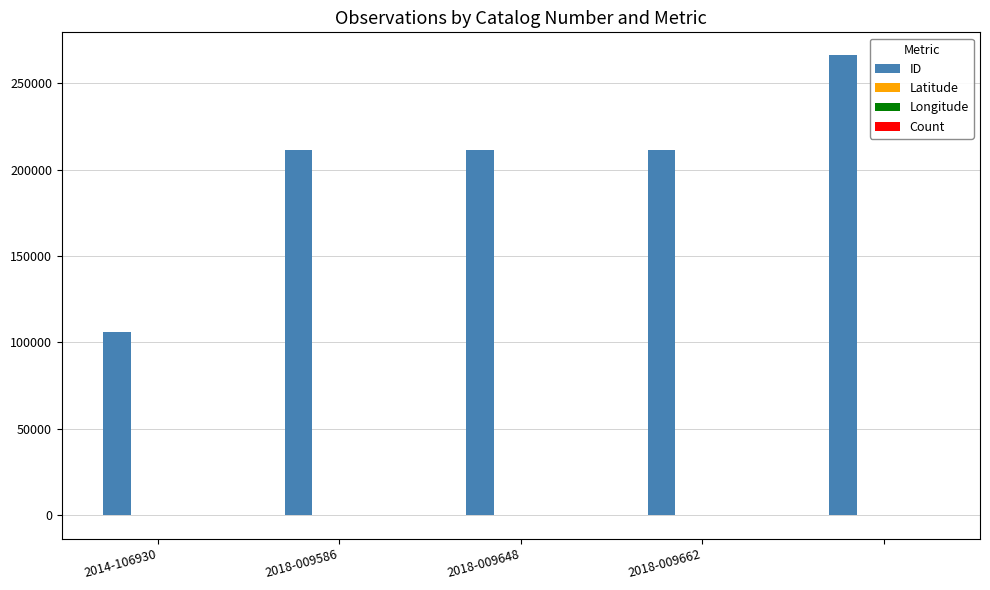

What is the sum of all ID values?

1006747.0